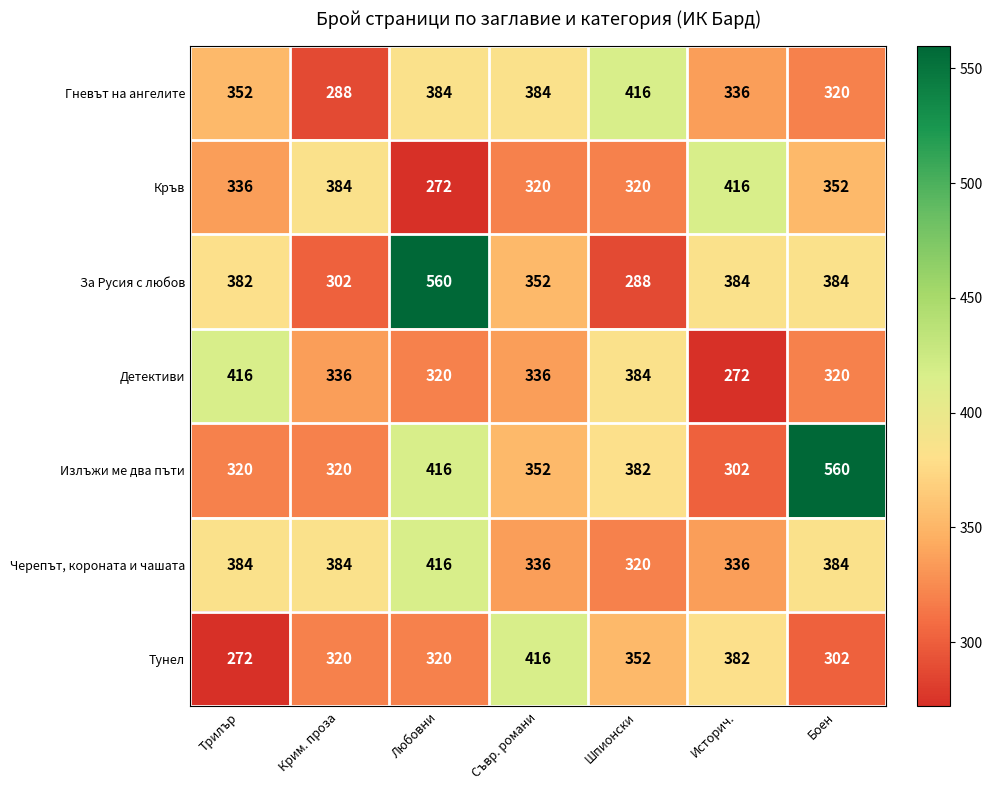

At which category is the sum across all series the highest?

Любовни